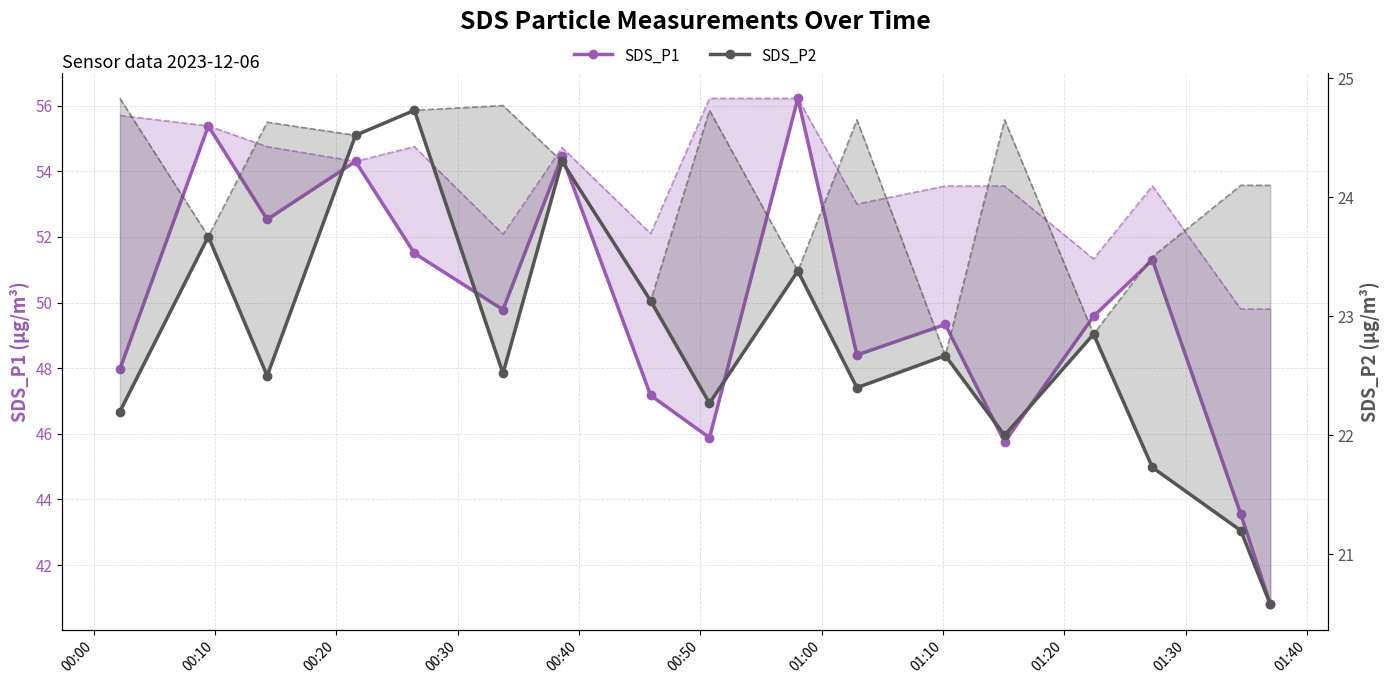

Where does the SDS_P1 series first go above 49?

00:10